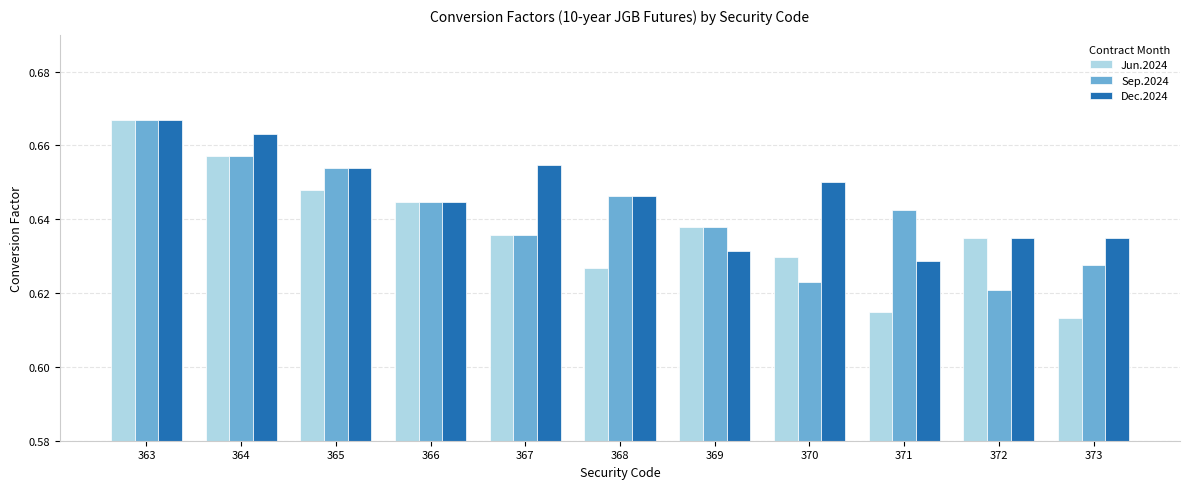

At which label does Dec.2024 reach its minimum?

371